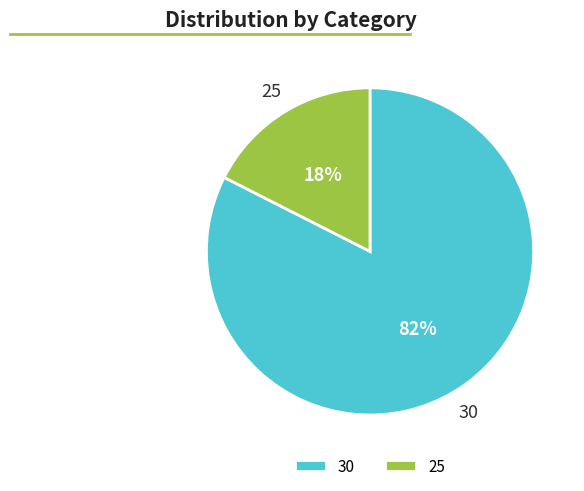

Combined, do 25 and 30 account for over 50%?

Yes